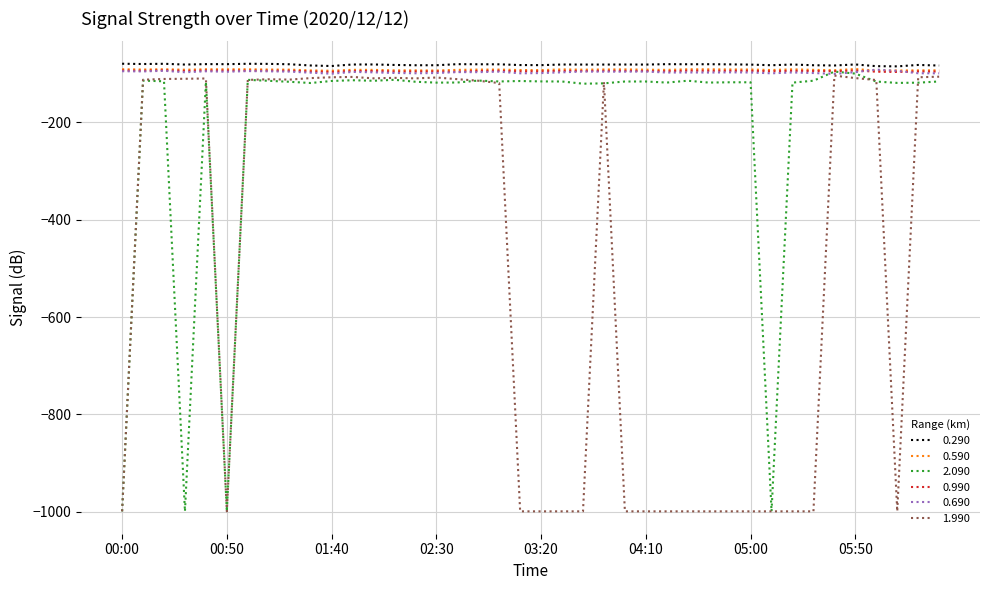

What is the greatest value displayed?

-79.6